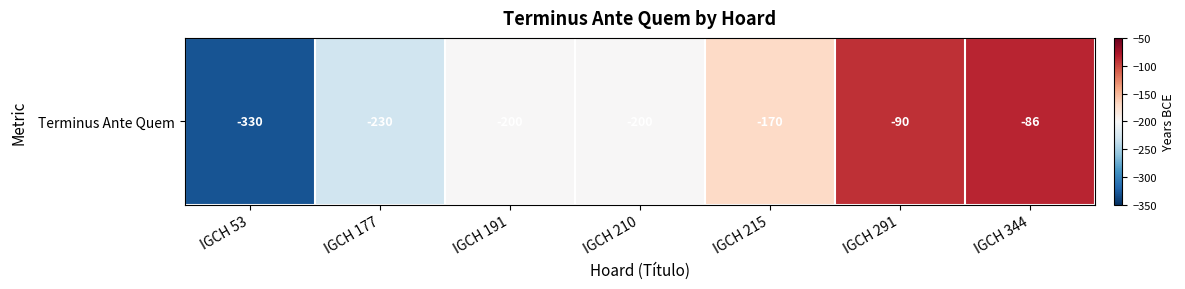

What is the change in value from IGCH 177 to IGCH 210?

+30